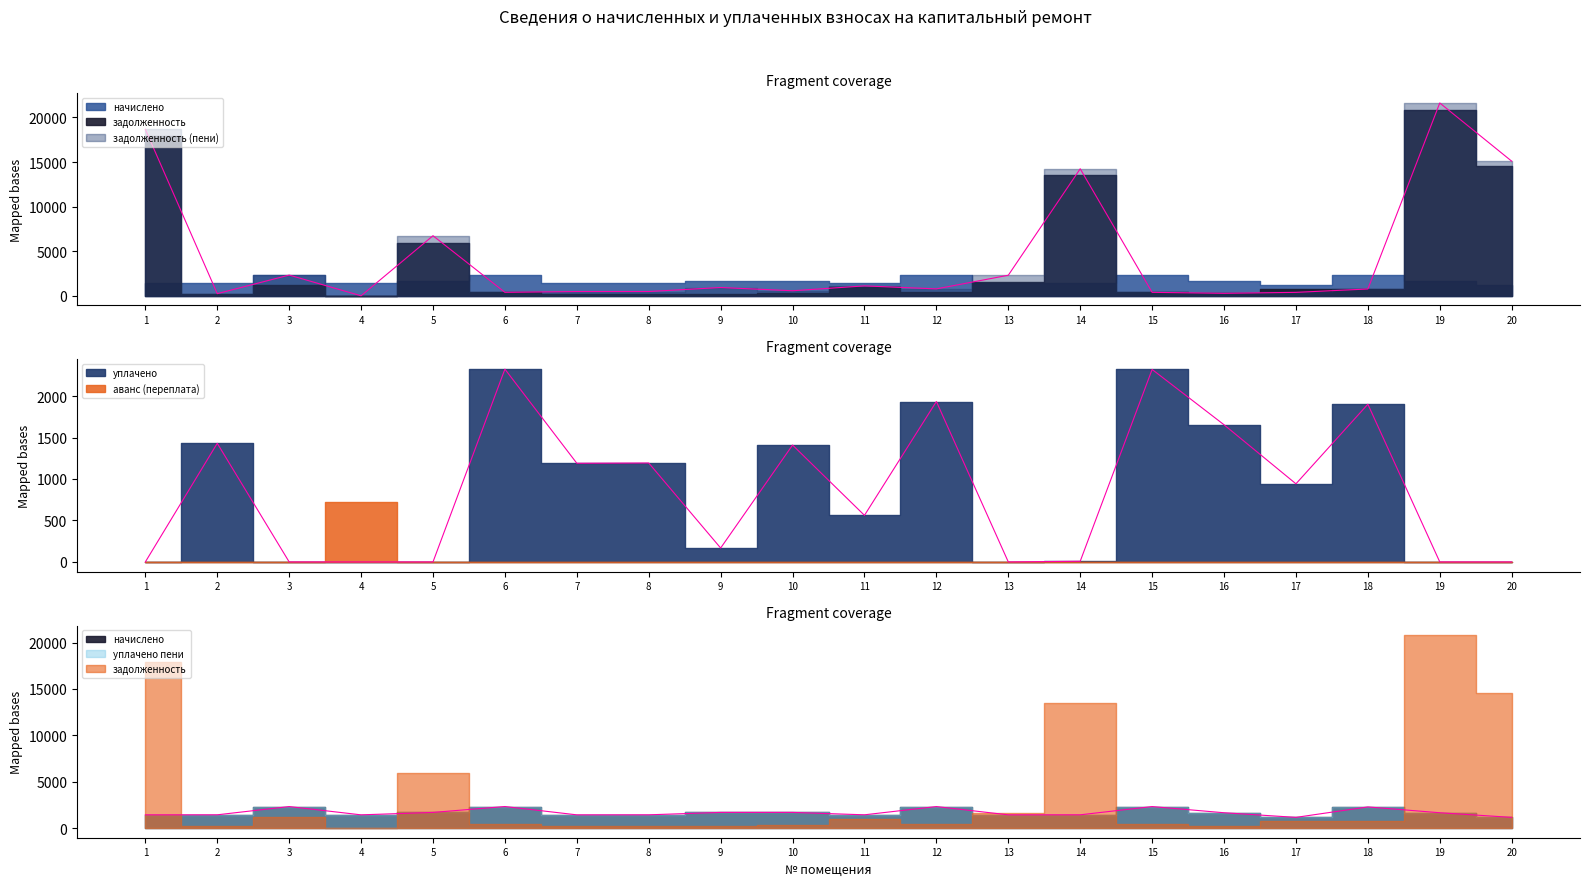

Is it true that начислено equals 1690.3 at 9?

True